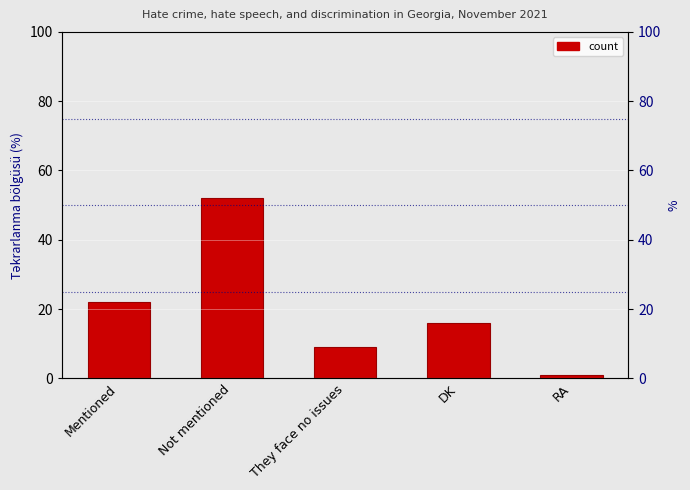

How many distinct data groups are displayed?

1